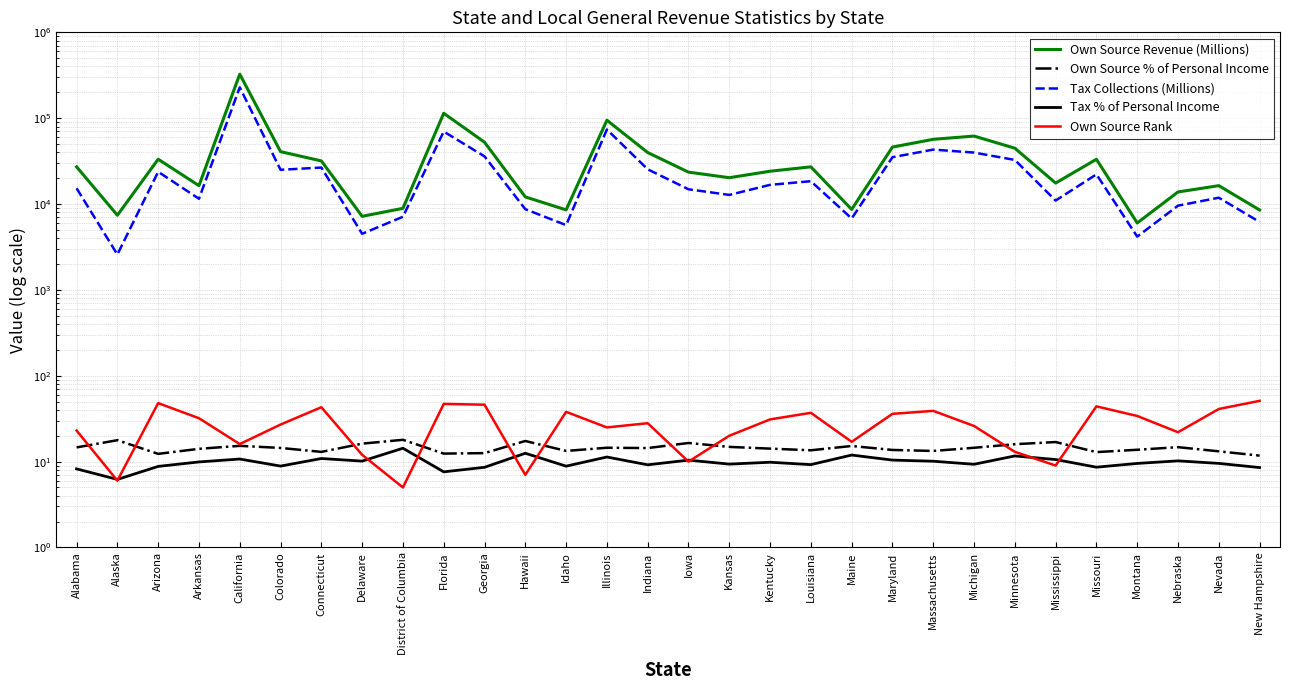

What are all the series names shown in the legend?

Own Source Revenue (Millions), Own Source % of Personal Income, Tax Collections (Millions), Tax % of Personal Income, Own Source Rank